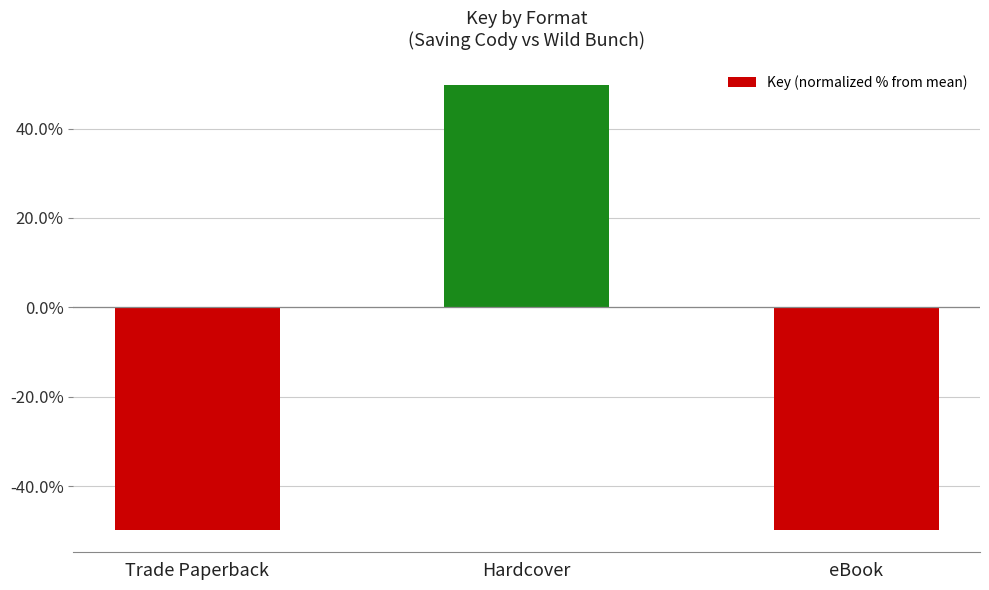

Is it true that the value at Hardcover is 24.1?

False